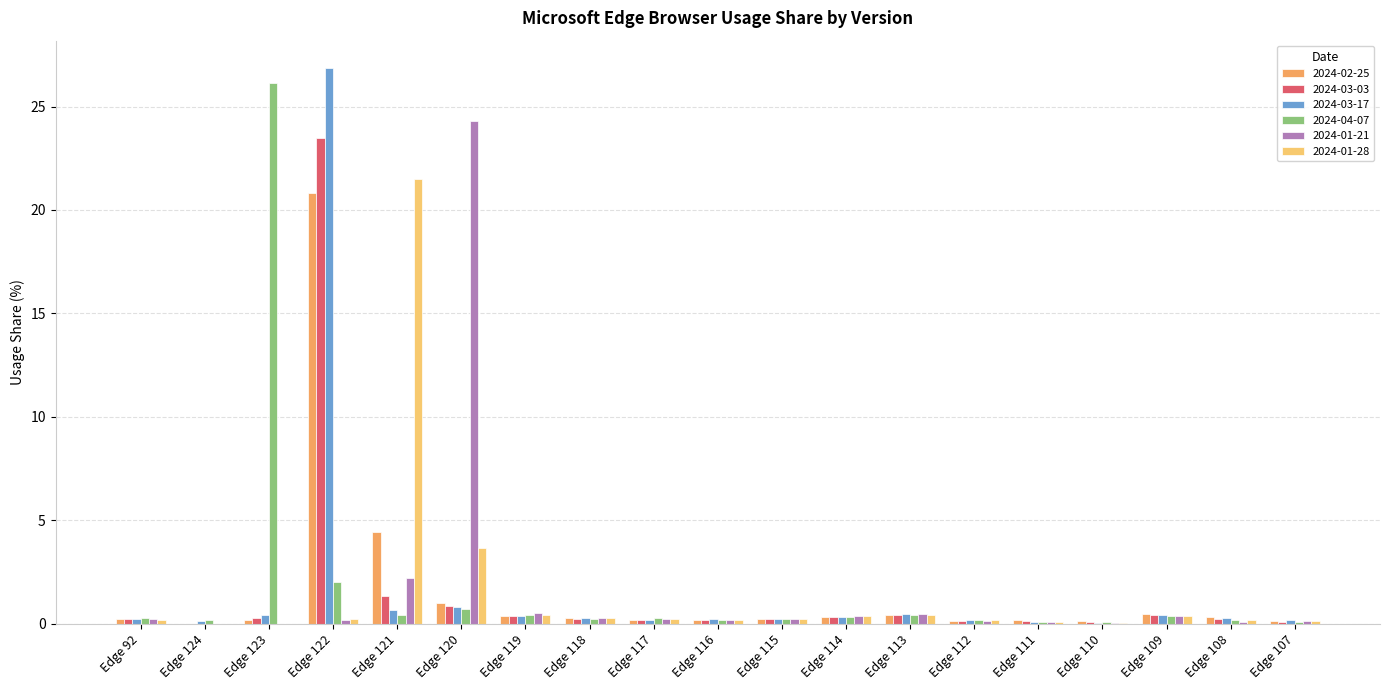

What is the total value across all series at Edge 124?

0.3